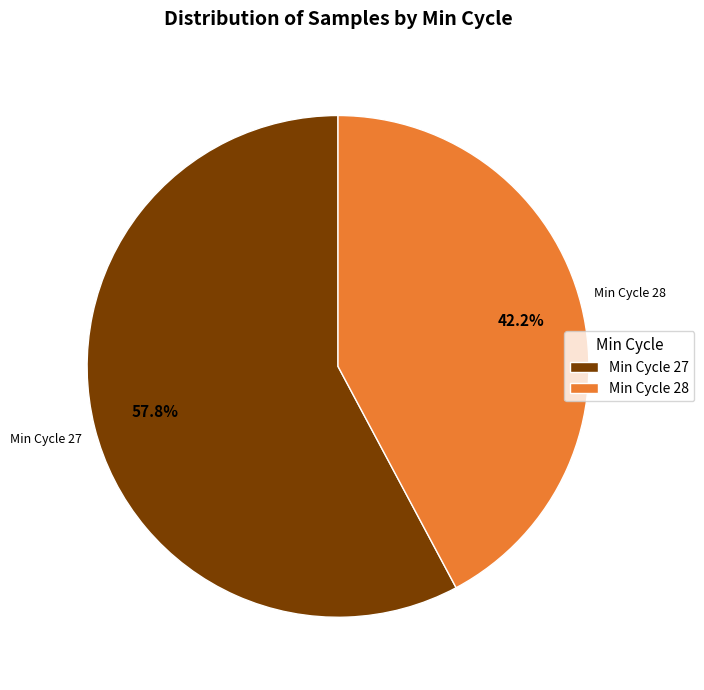

What is the ratio of the value at Min Cycle 27 to the value at Min Cycle 28?

1.4